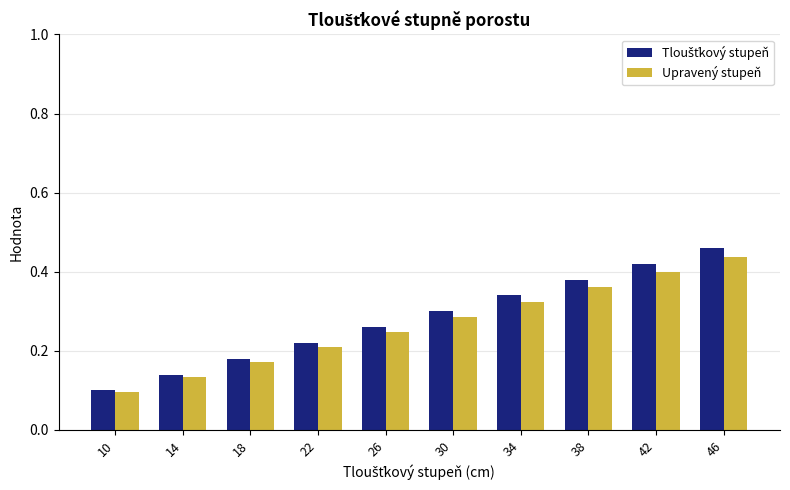

The value of Upravený stupeň at 18 is 0.1. True or false?

False